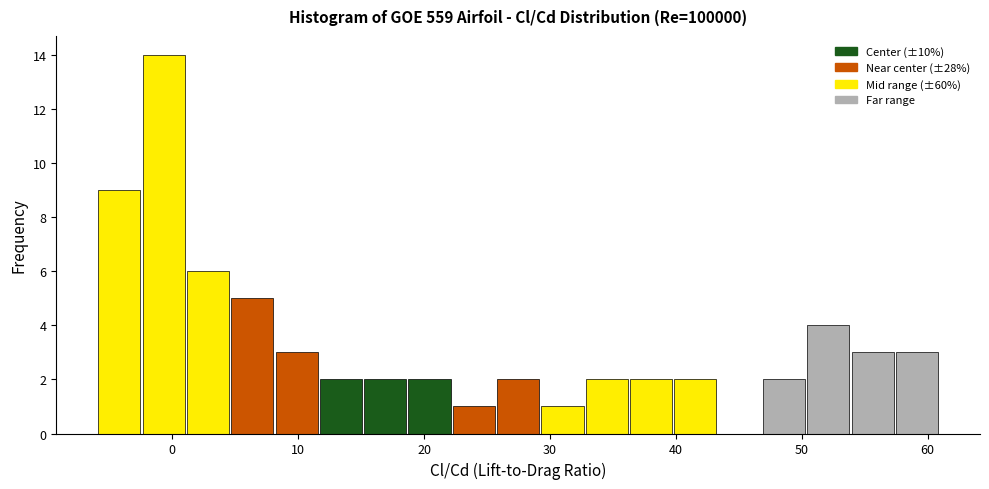

Read against the x-axis, roughly where is the centre of the tallest bar?

-1